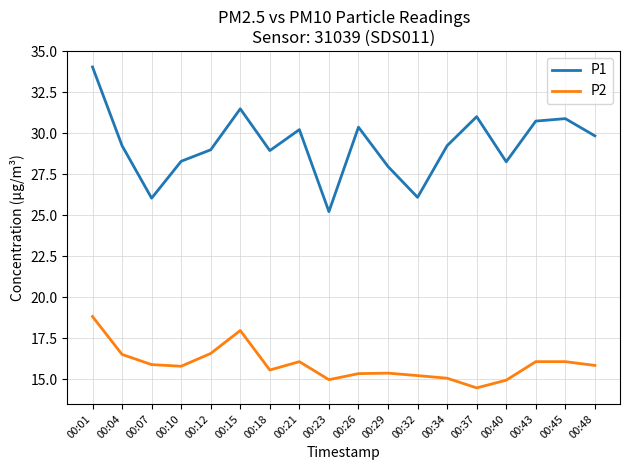

What is the highest value of the P2 series?

18.8